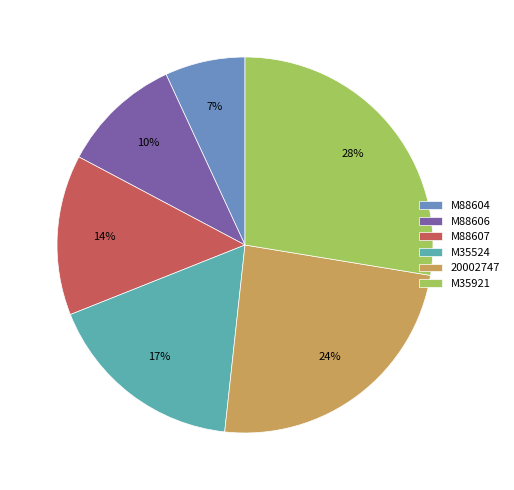

Is the sum of M35921 and 20002747 greater than half?

Yes